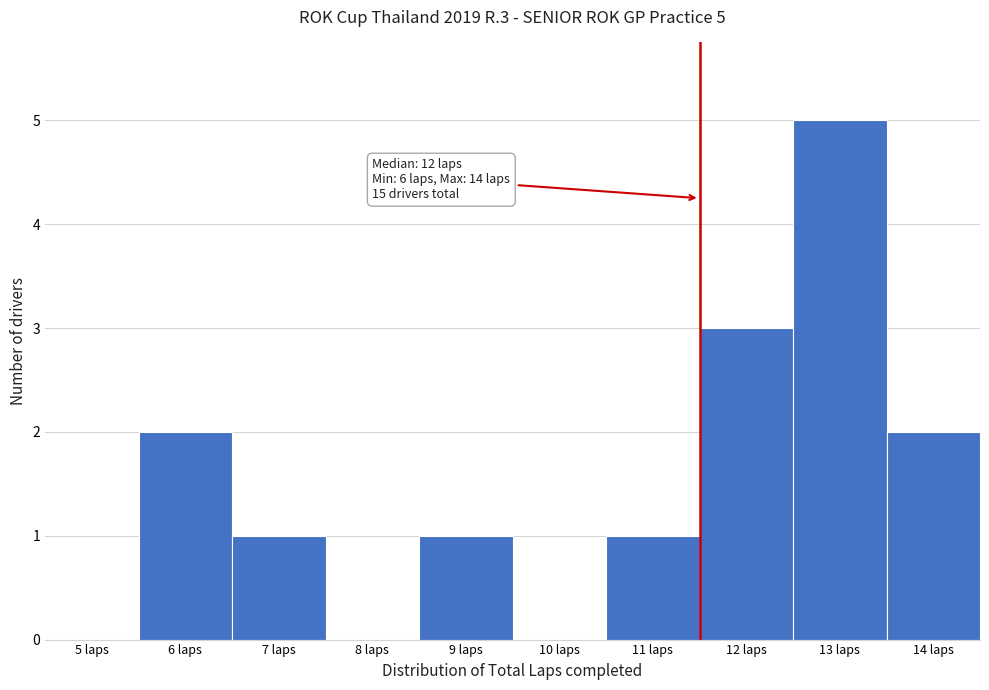

Reading left to right, list all the values displayed in this chart.

5 laps=0	6 laps=2	7 laps=1	8 laps=0	9 laps=1	10 laps=0	11 laps=1	12 laps=3	13 laps=5	14 laps=2